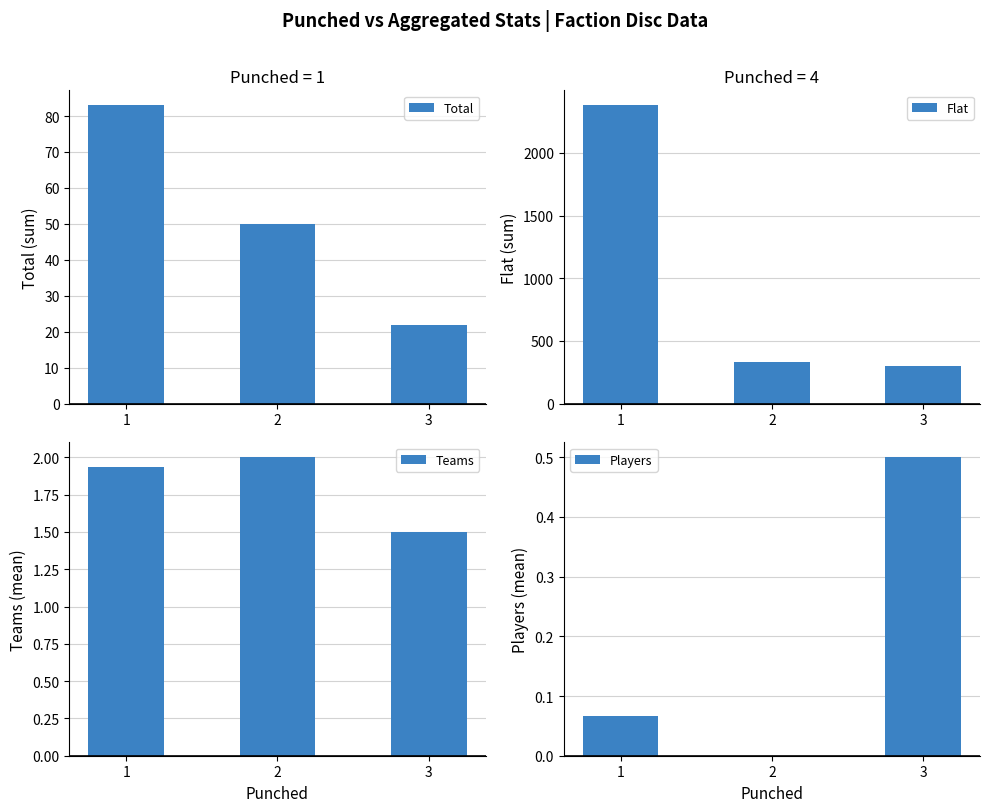

What is the total value across all series at 3?

324.0